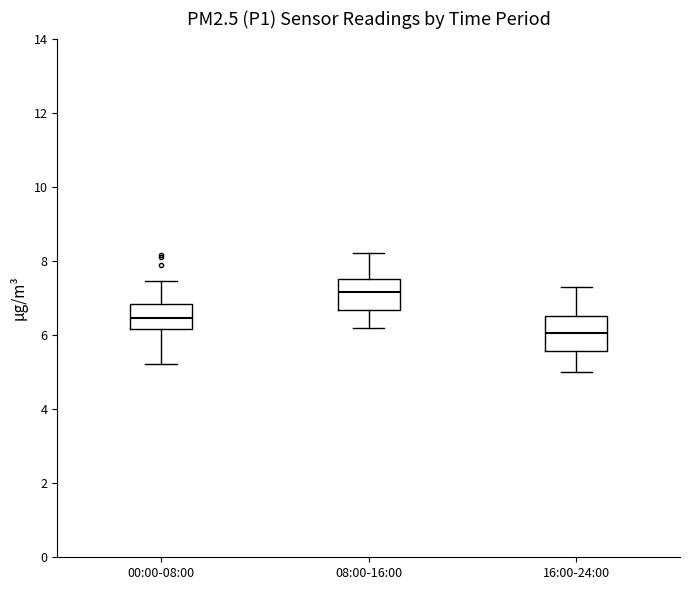

Where does the median line of the box for 08:00-16:00 sit on the y-axis? The values are not printed on the chart, so give them approximately, as read against the axis.

7.2